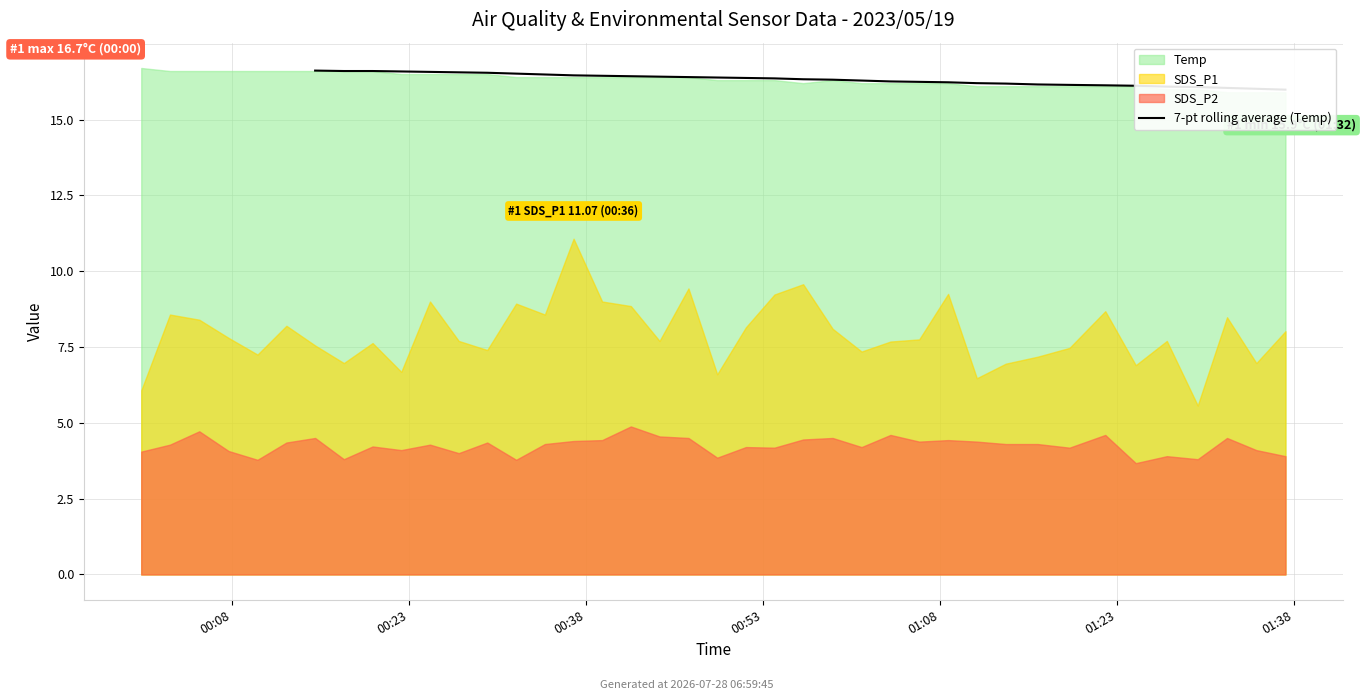

What is the approximate value at 33?

16.0